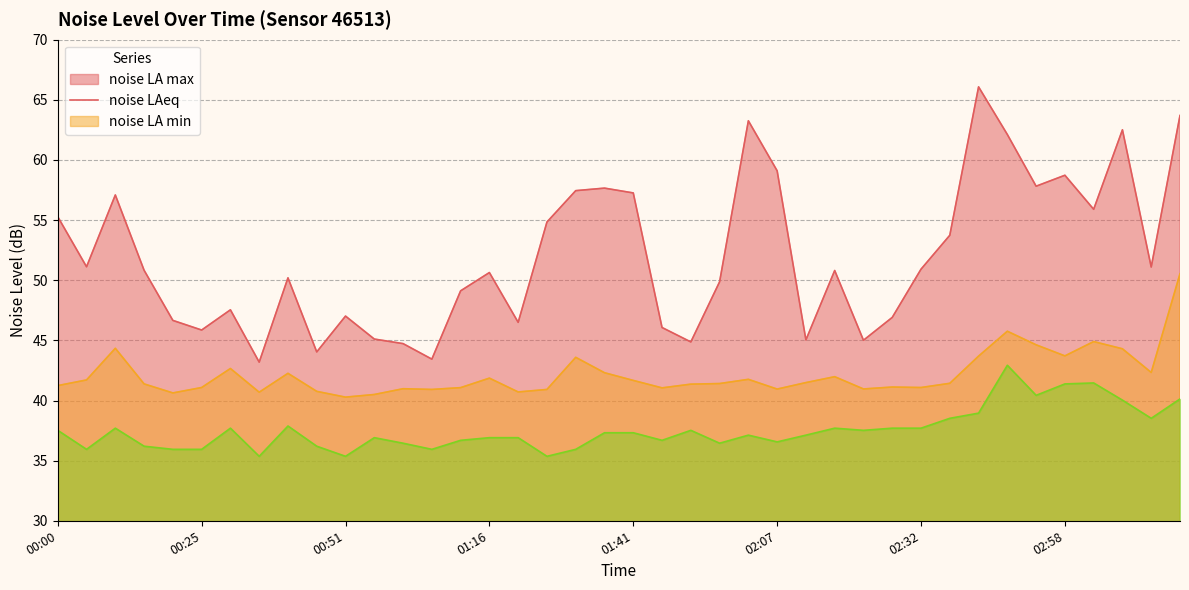

True or false: noise_LA_max has more than 2 interior local peaks.

True